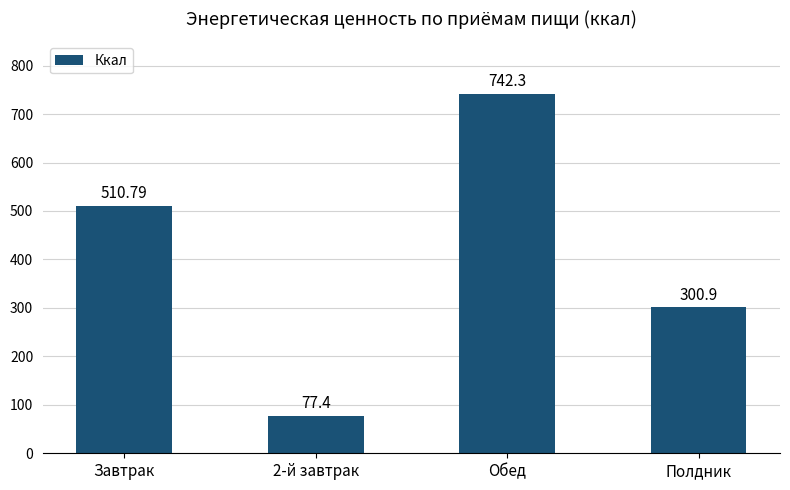

Where is the data nearest to the value 409?

Завтрак